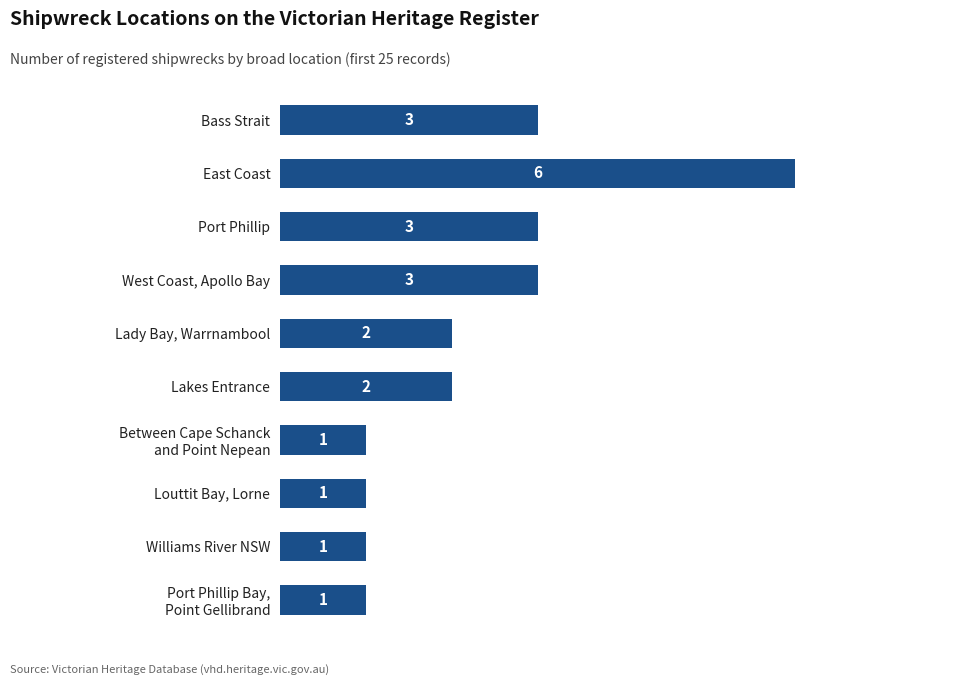

What is the average value?

2